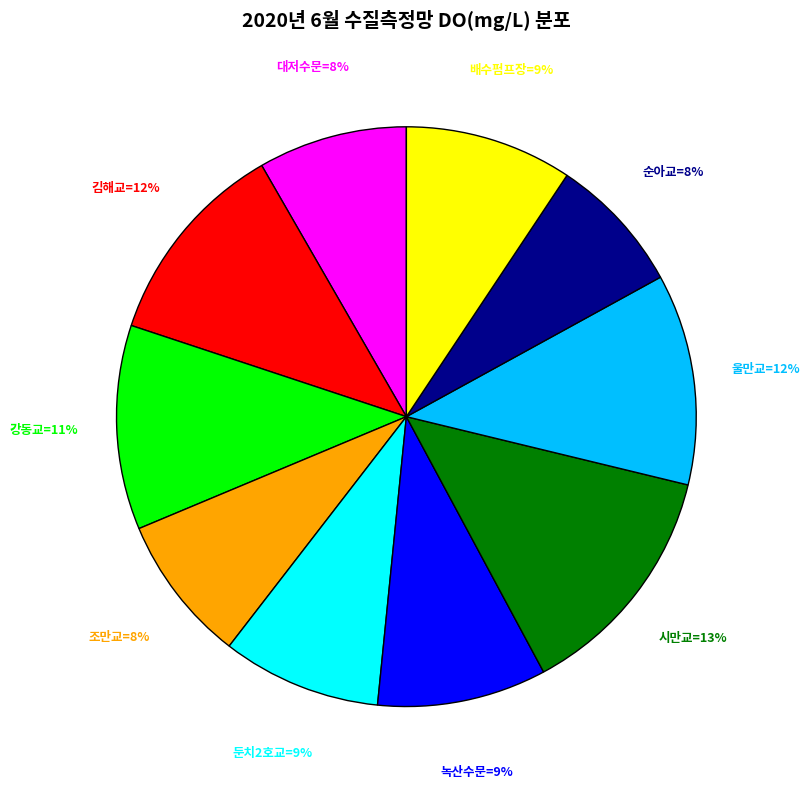

Is there a majority slice in this chart?

No